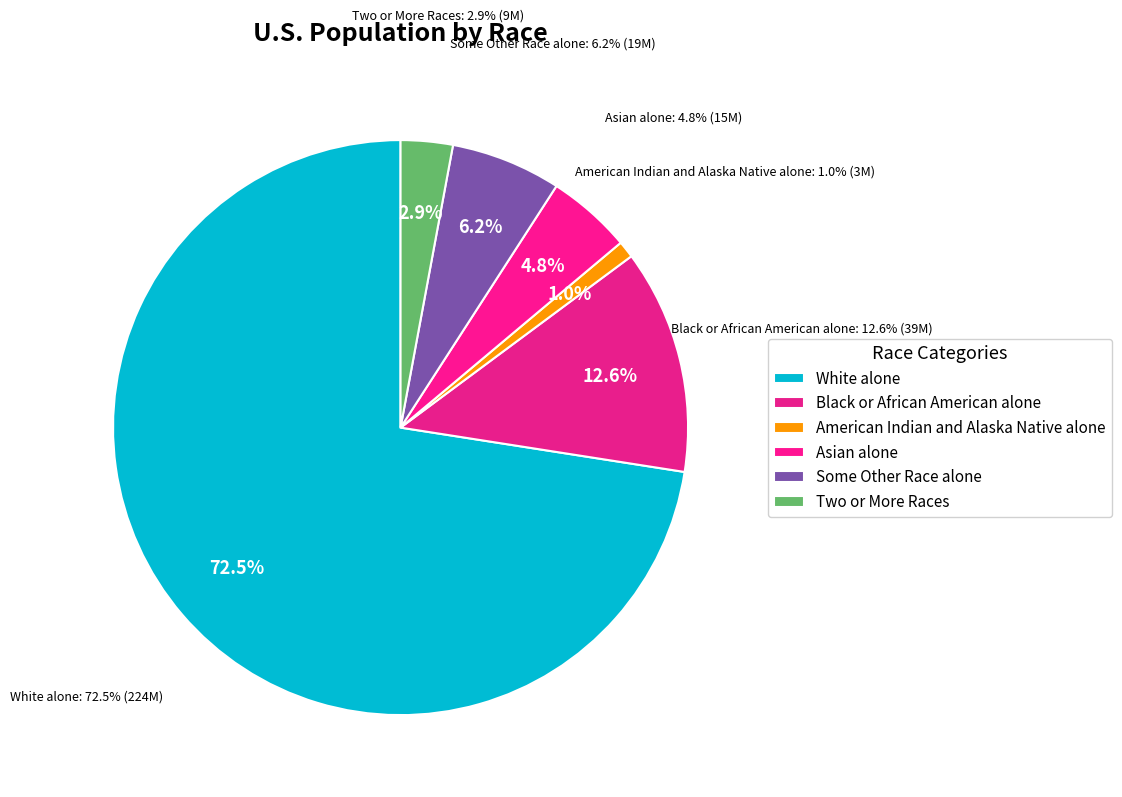

True or false: Some Other Race alone accounts for 6% of the total.

True